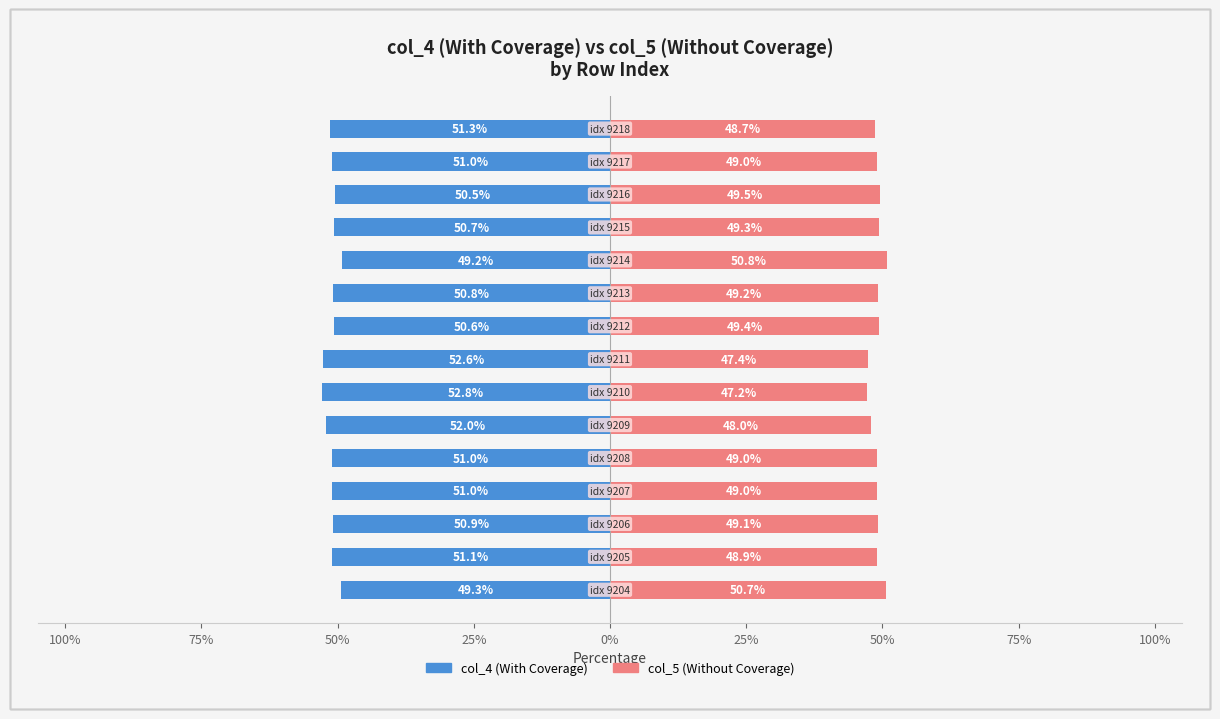

What is the average value of the col_5 (Without Coverage) series?

49.0